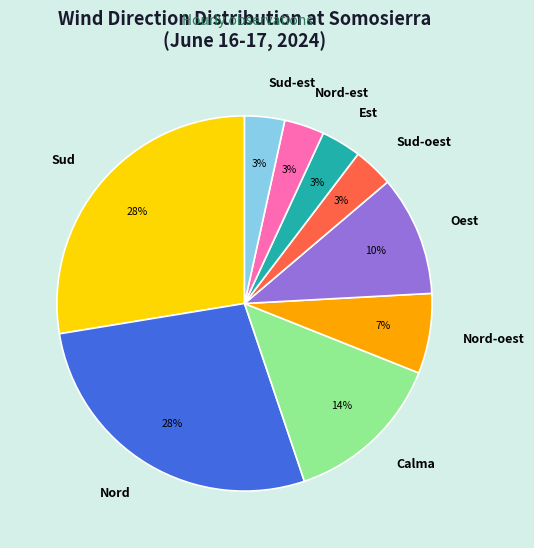

To the nearest percent, what percentage of the pie is Nord?

28%